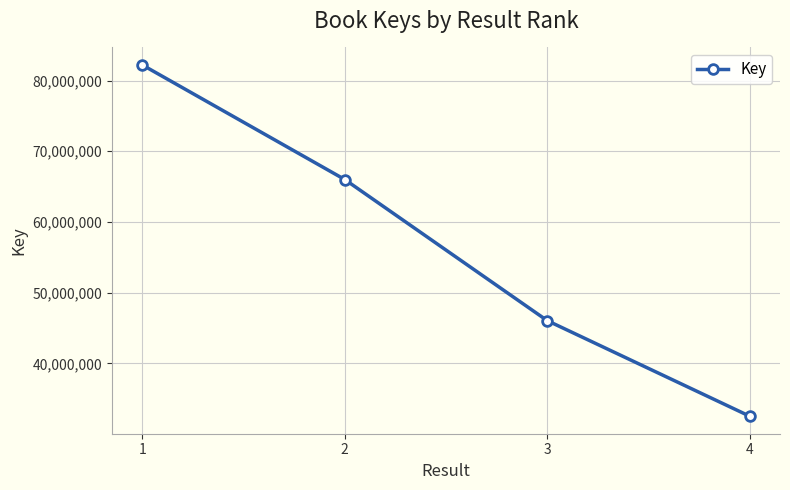

What is the sum of the values at 2 and 3?

112043898